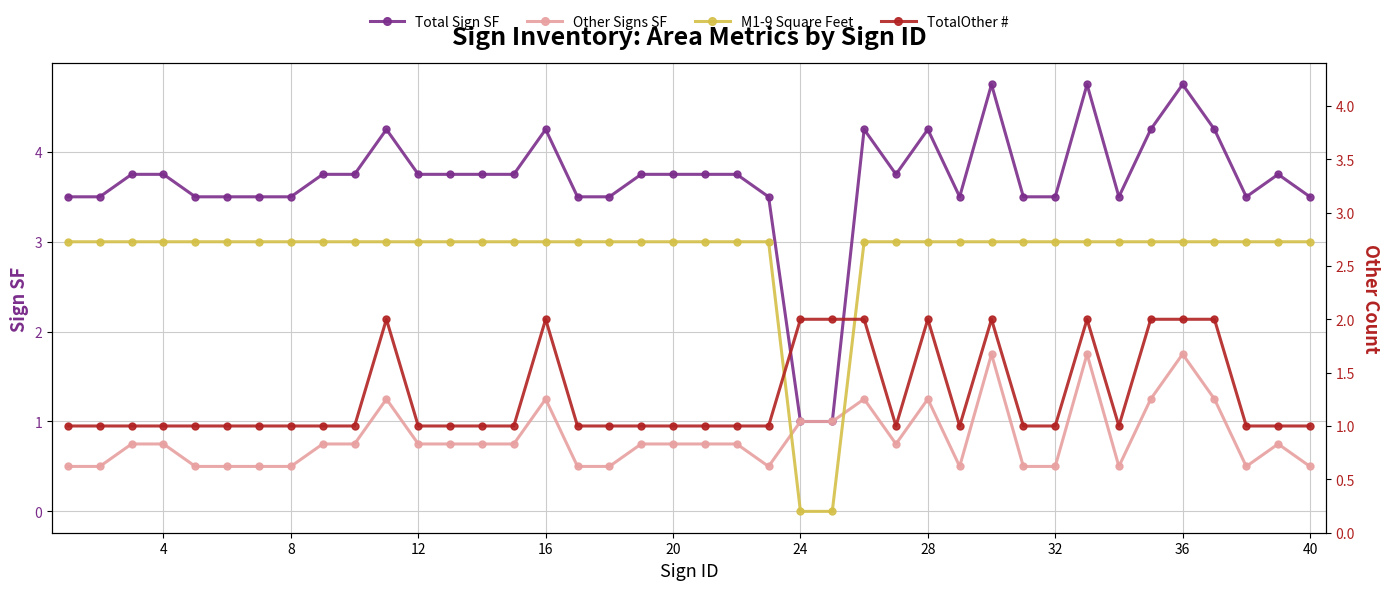

Which series has the largest range (max minus min)?

Total Sign SF